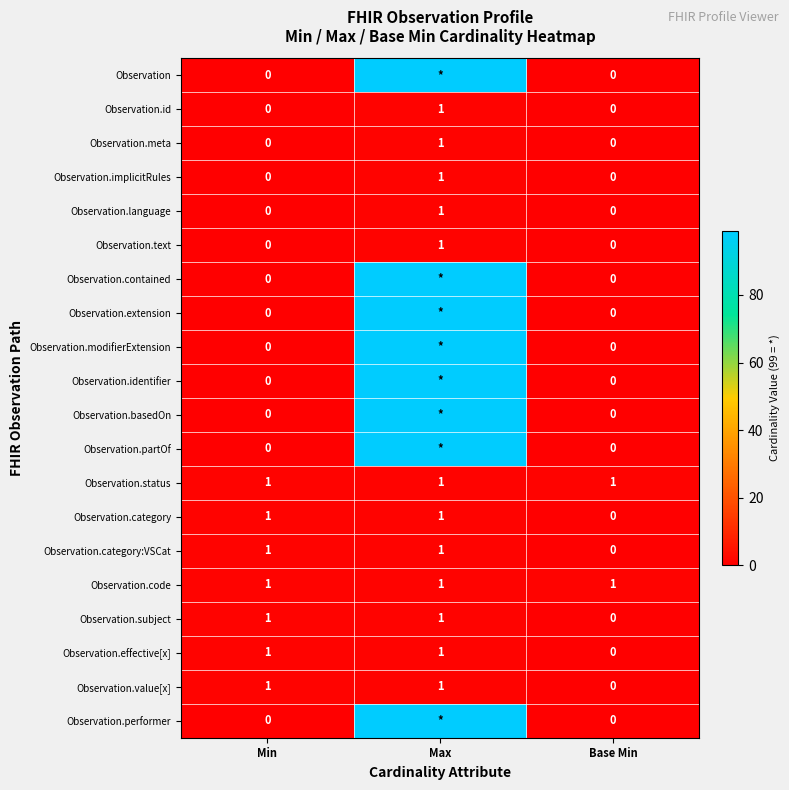

The value of Observation.text at Base Min is 1. True or false?

False